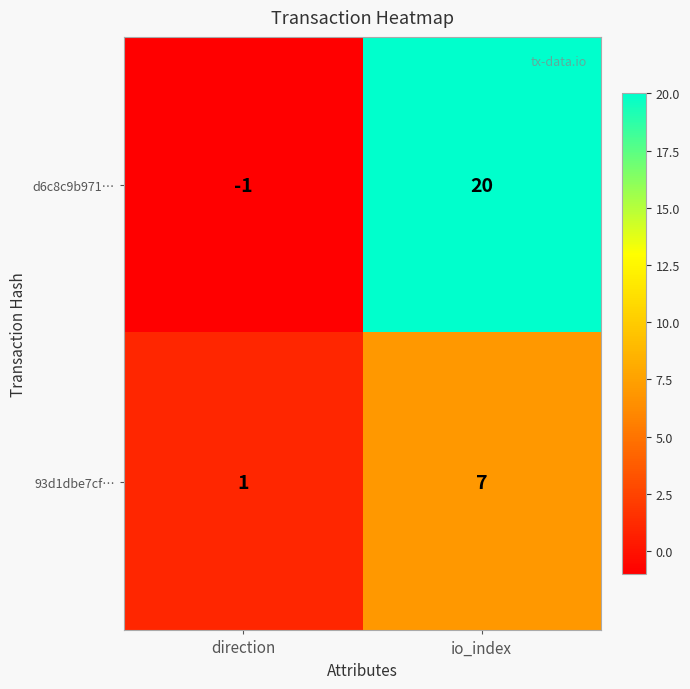

List the series in order of their peak value, lowest first.

93d1dbe7cf…, d6c8c9b971…